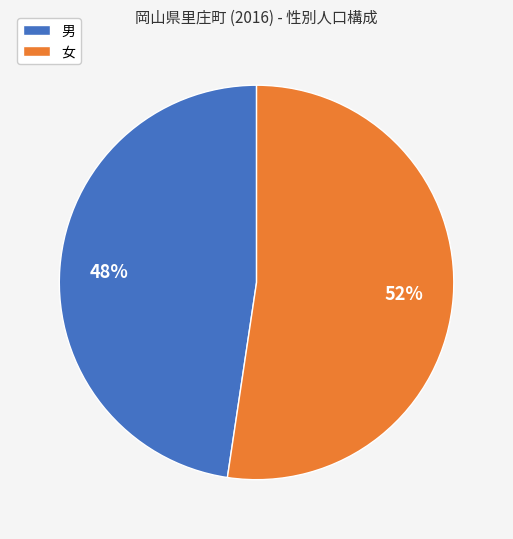

To the nearest percent, what percentage of the pie is 男?

48%